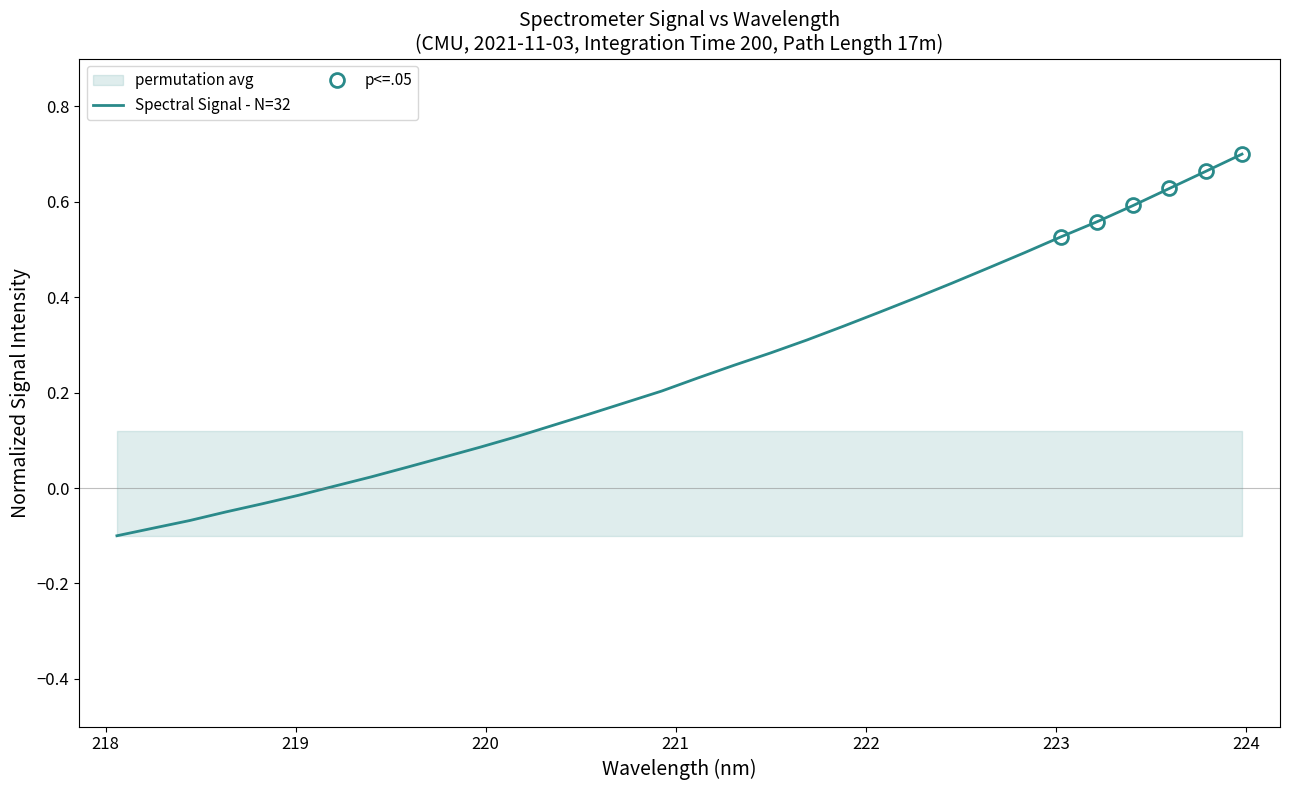

Is this an area chart (filled region under the line)?

No